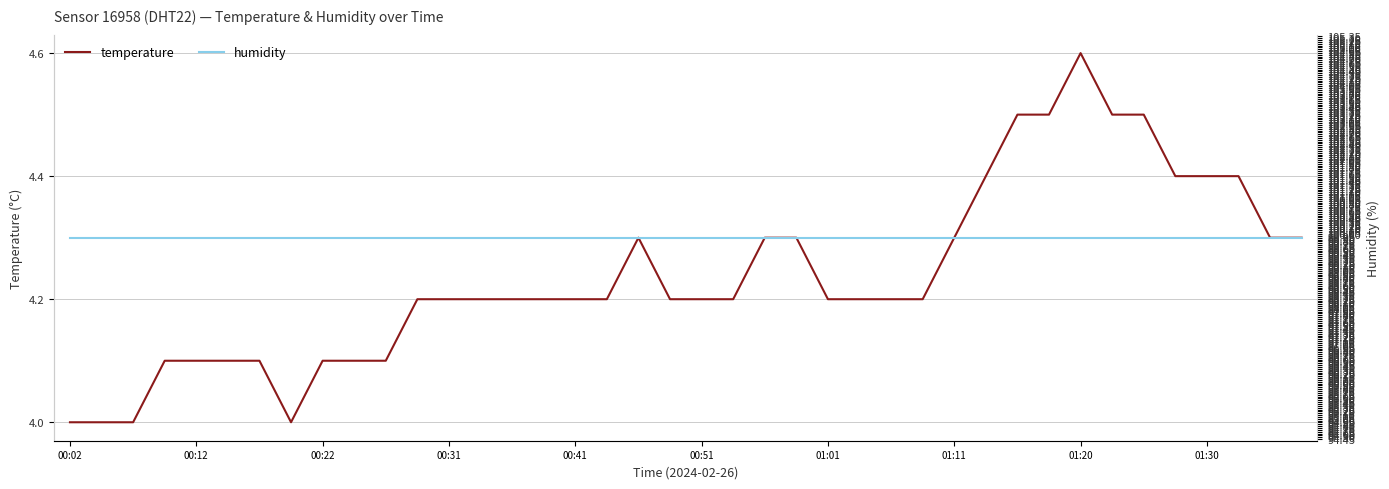

Is it true that temperature equals 6.9 at 01:30?

False